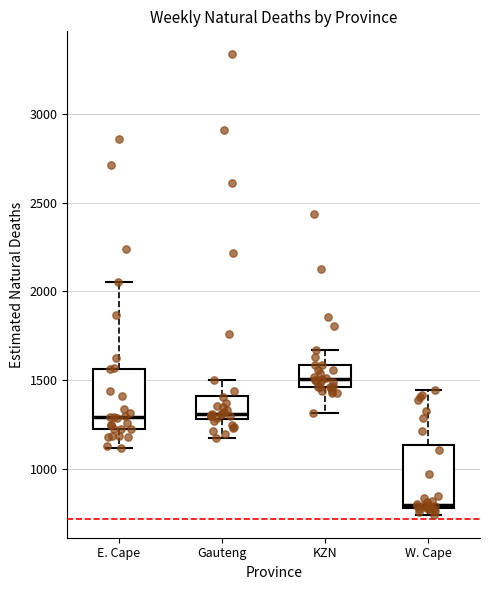

Reading left to right, read every box against the y-axis: the position of its median line, the range the box covers, and the ends of its whiskers. The values are not printed on the chart, so give them approximately, as read against the axis.

E. Cape: median 1300, box 1200 to 1550, whiskers 1100 to 2050
Gauteng: median 1300 (just above the box's lower edge), box 1300 to 1400, whiskers 1150 to 1500
KZN: median 1500, box 1450 to 1600, whiskers 1300 to 1650
W. Cape: median 800 (just above the box's lower edge), box 800 to 1150, whiskers 750 to 1450